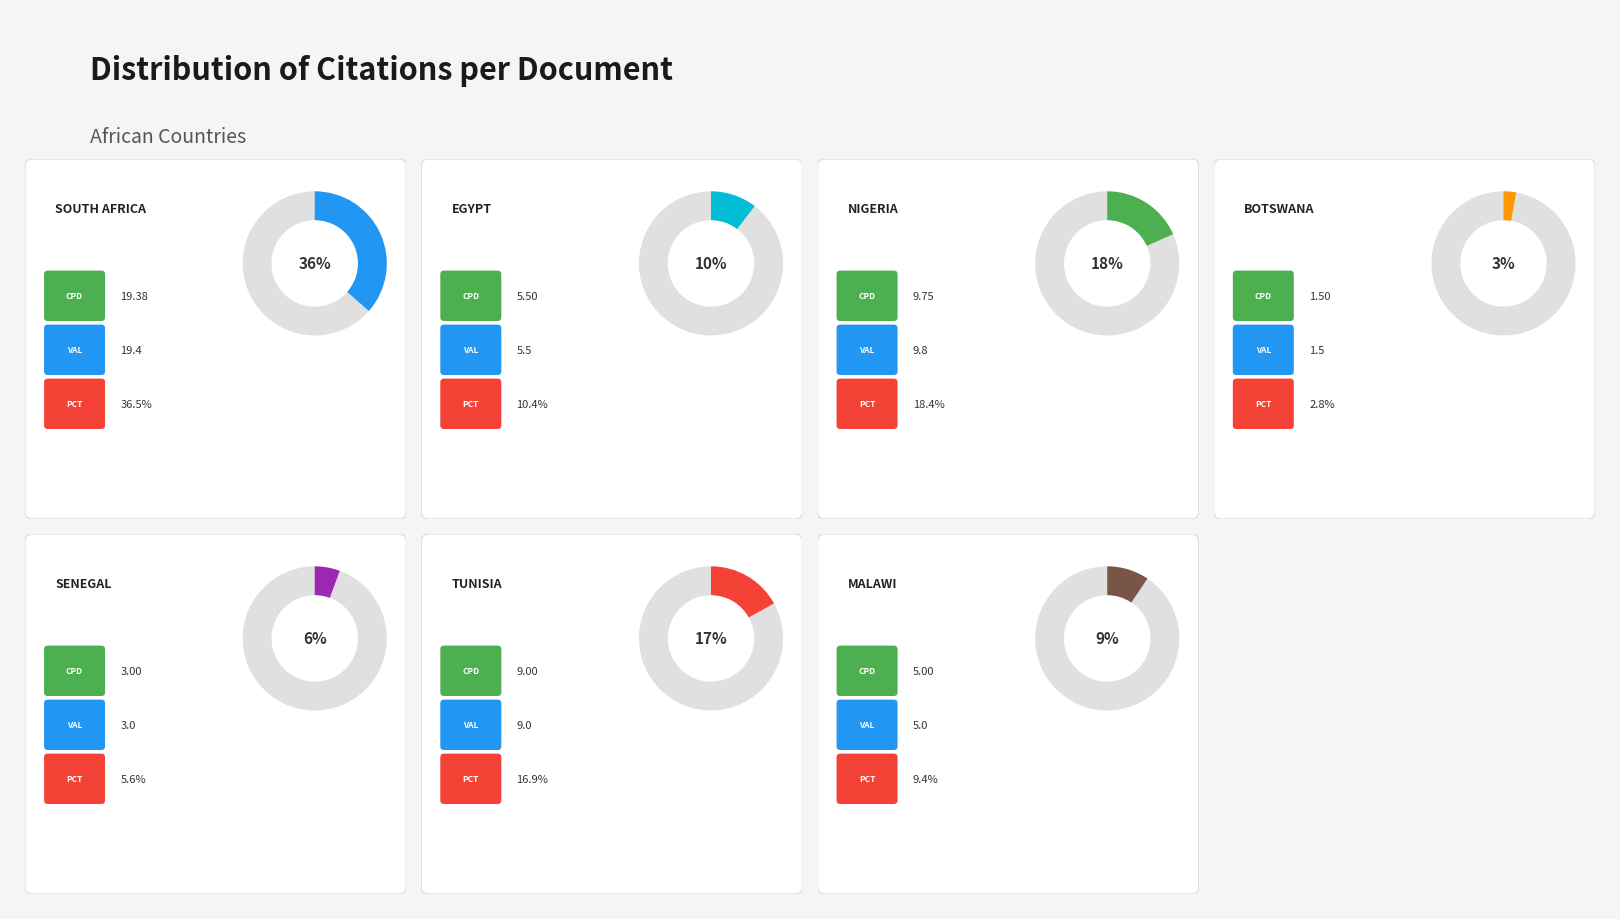

Which category has the biggest portion of the pie?

South Africa